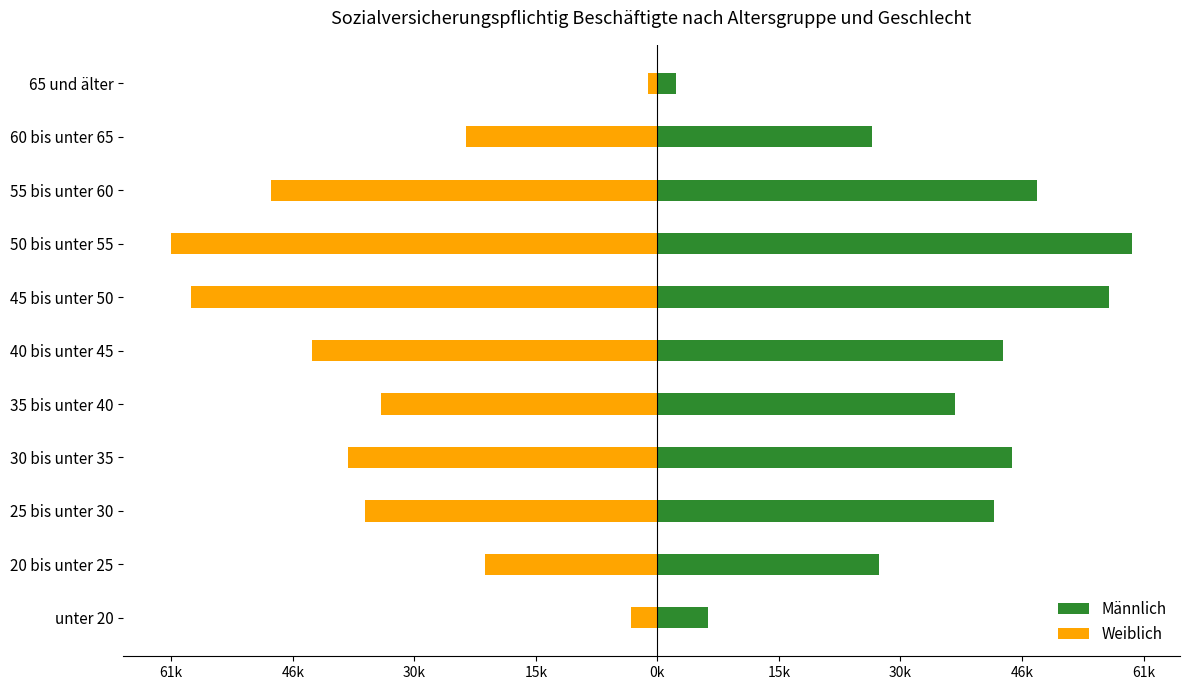

How many values in the Weiblich series are below -36968?

5